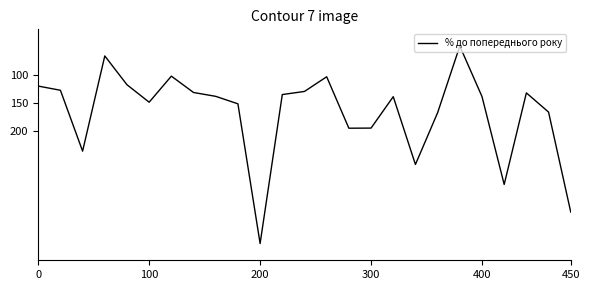

Does the chart have visible grid lines?

No